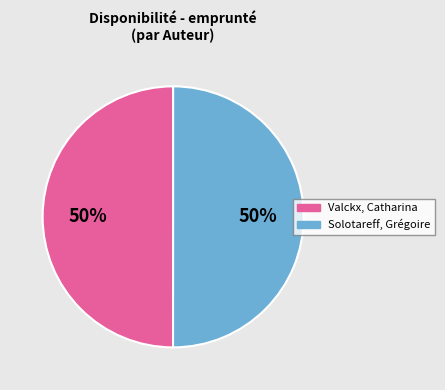

To the nearest percent, what is the combined percentage of Solotareff, Grégoire and Valckx, Catharina?

100%